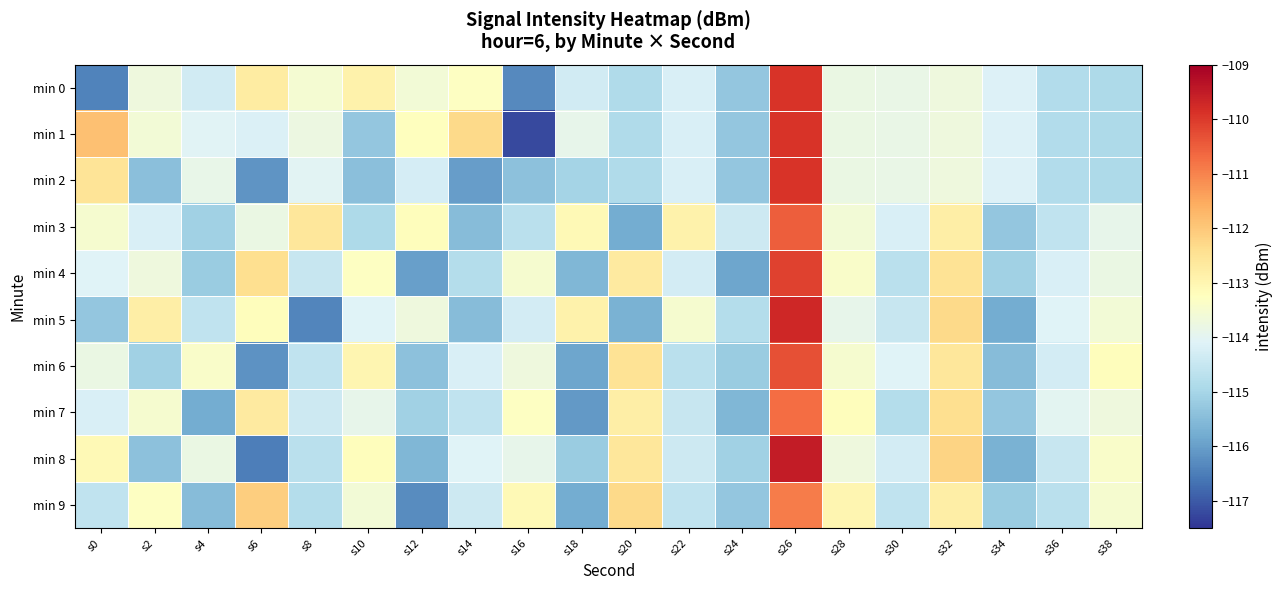

What is the maximum value shown in the chart?

-109.5